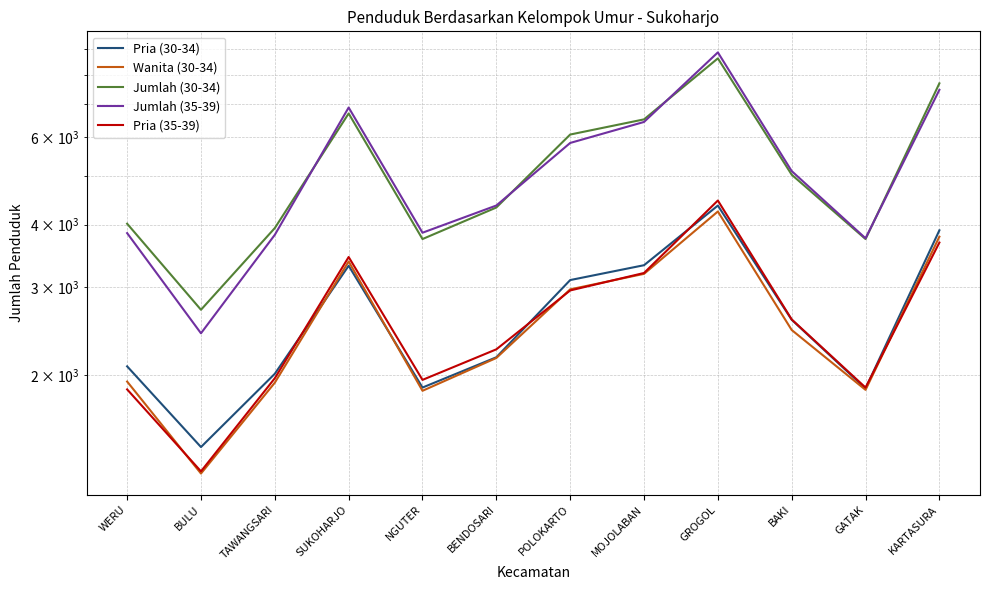

How many lines are shown in the chart?

5